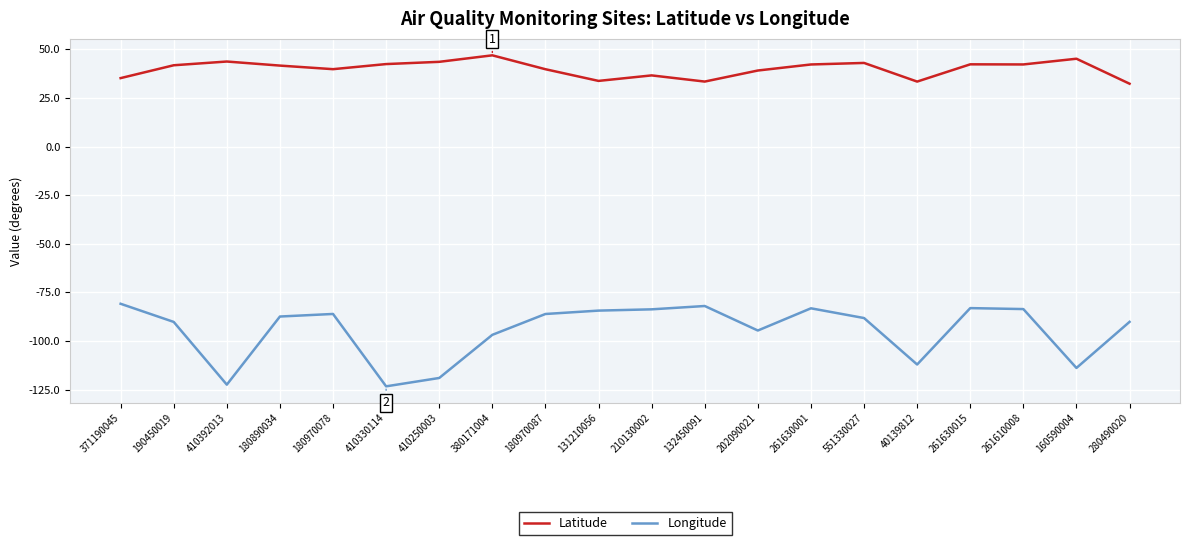

Is the value of Longitude at 261610008 greater than the value of Latitude at 551330027?

No